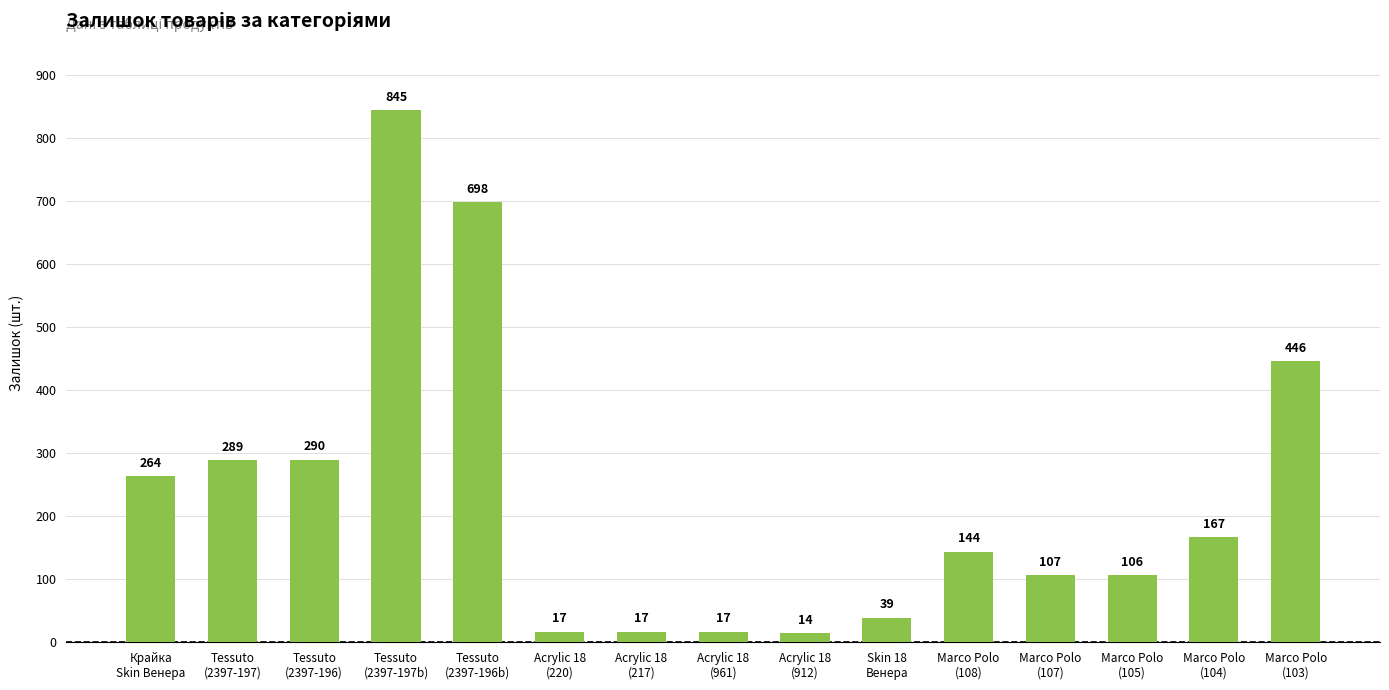

What is the maximum value shown in the chart?

845